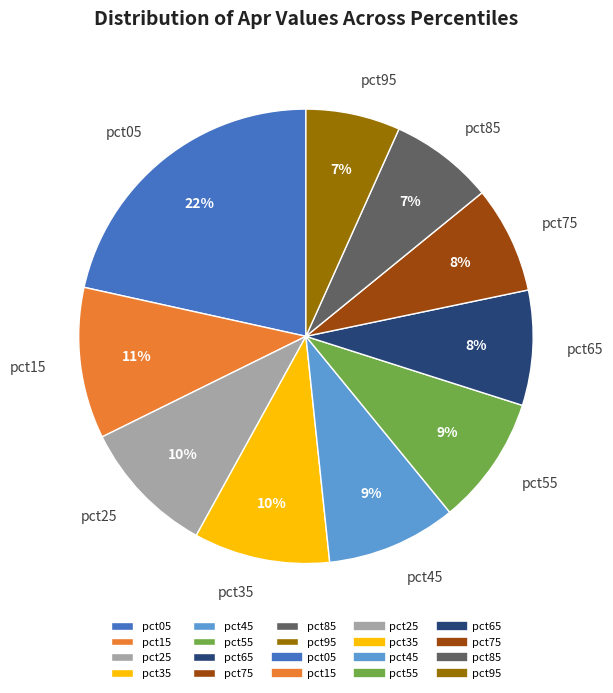

Combined, do pct05 and pct65 account for over 50%?

No